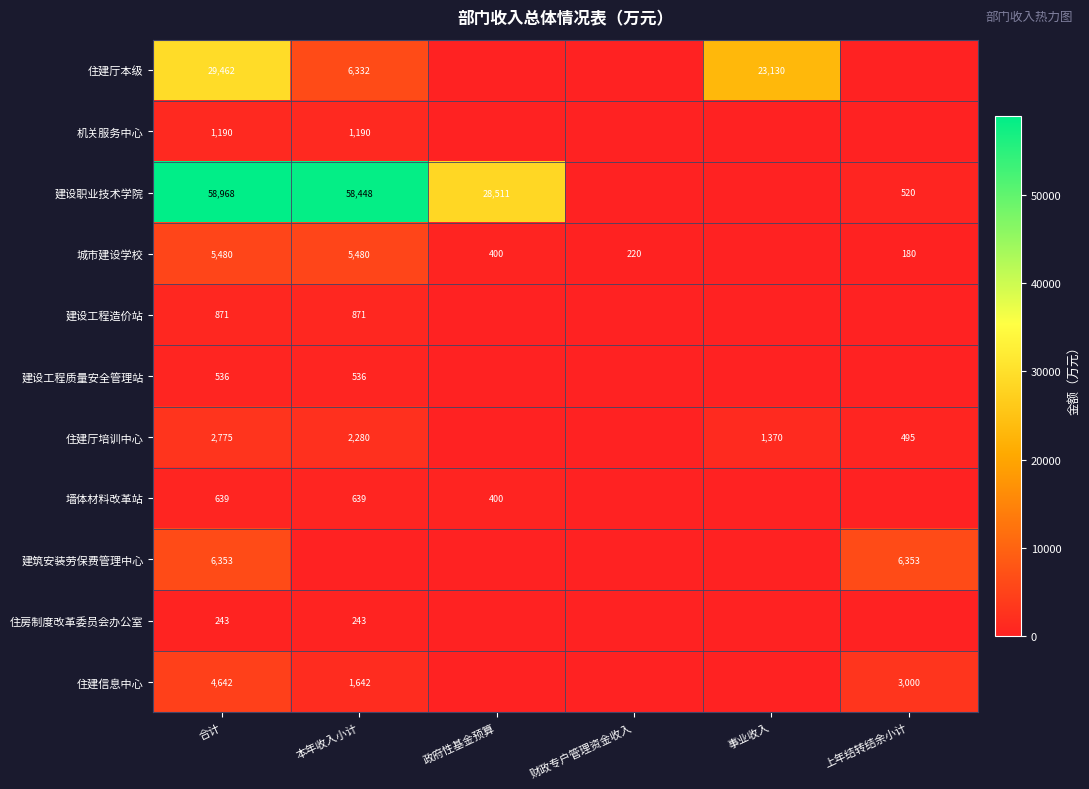

The value of 住建厅本级 at 事业收入 is 23130. True or false?

True